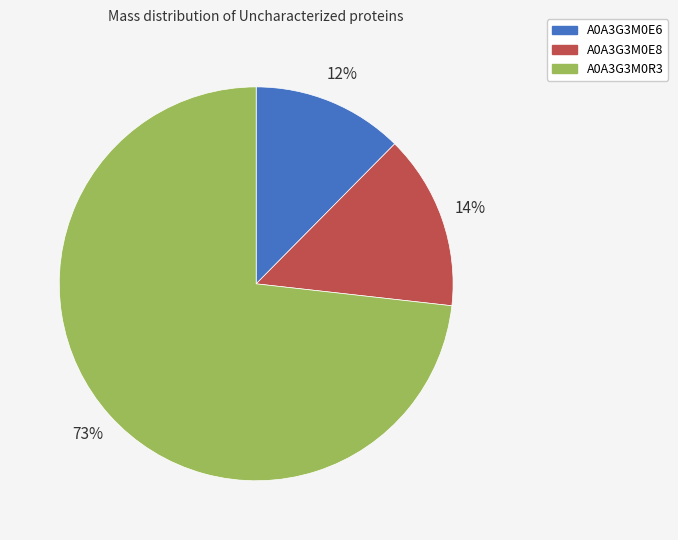

Is there any slice that represents more than half of the pie?

Yes